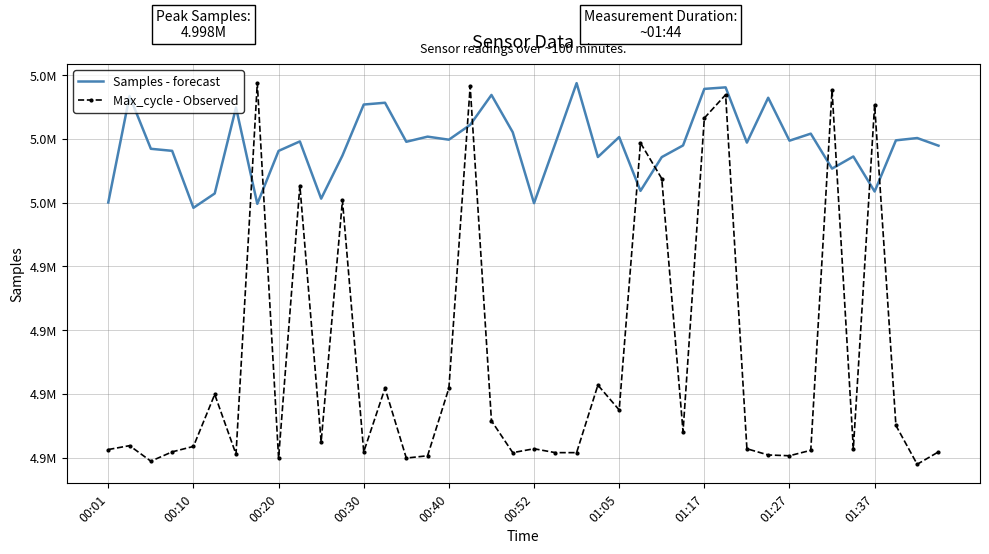

What are all the series names shown in the legend?

Samples - forecast, Max_cycle - Observed